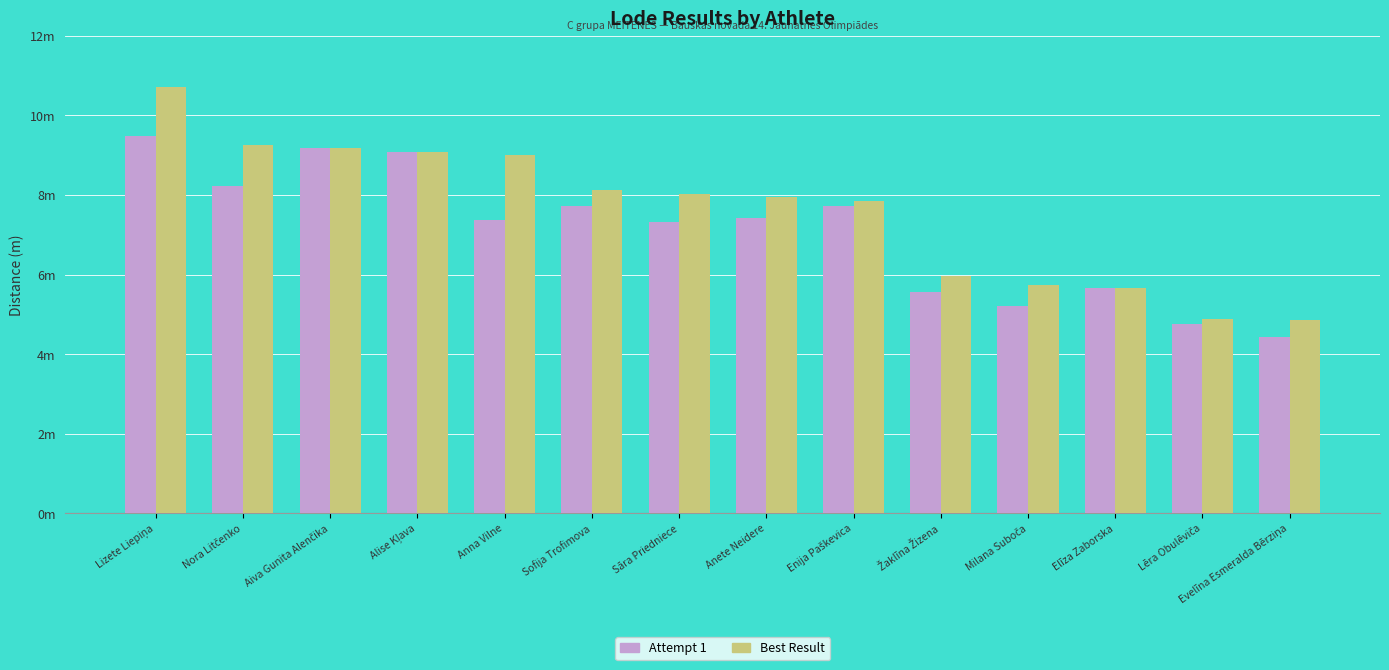

What is the difference between the maximum and second lowest values in the Best Result series?

5.8